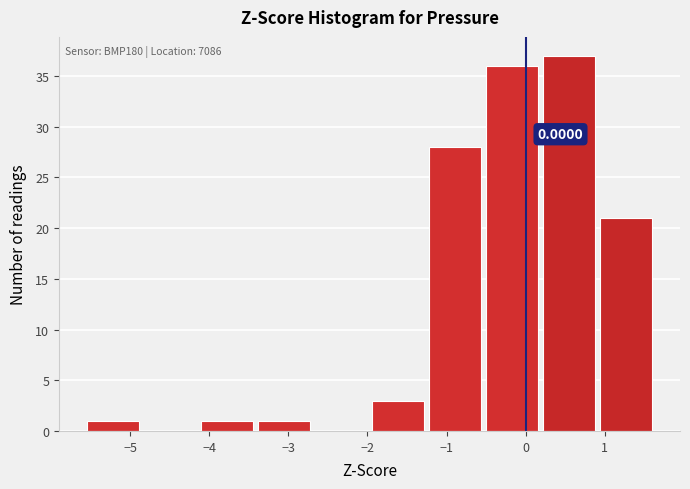

Over which range of the x-axis is the bar tallest?

0.2 to 0.9